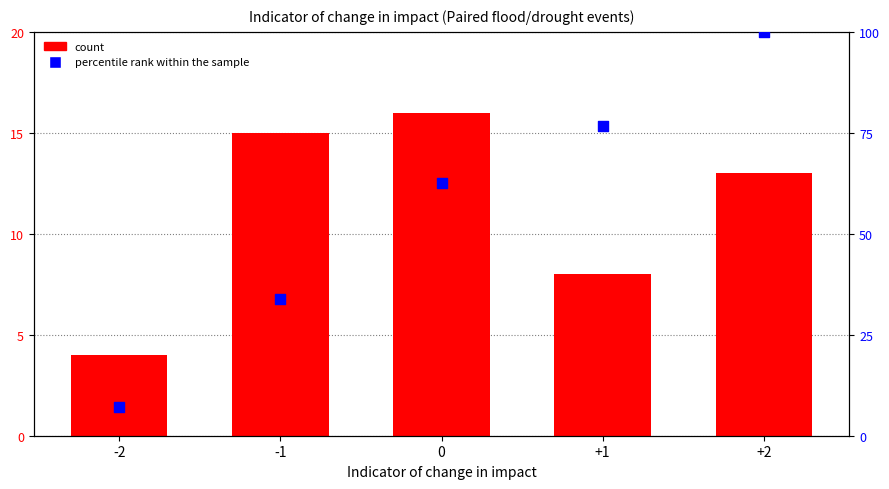

At which category is the sum across all series the highest?

+2